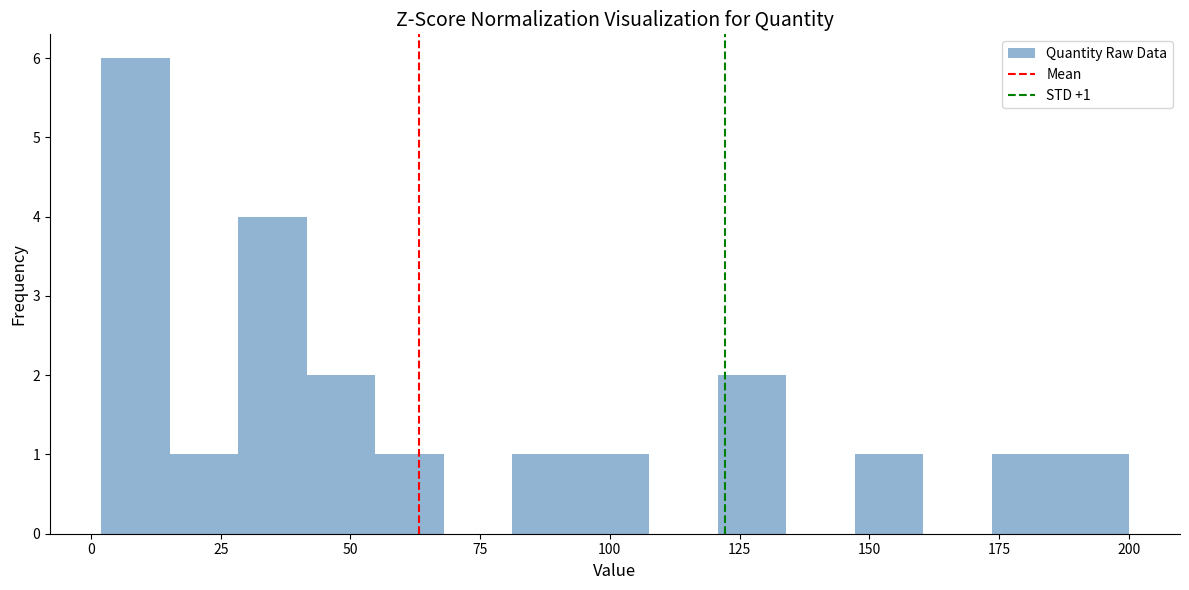

Around what value on the x-axis is the tallest bar? Give the approximate position of its centre, as read against the axis.

10